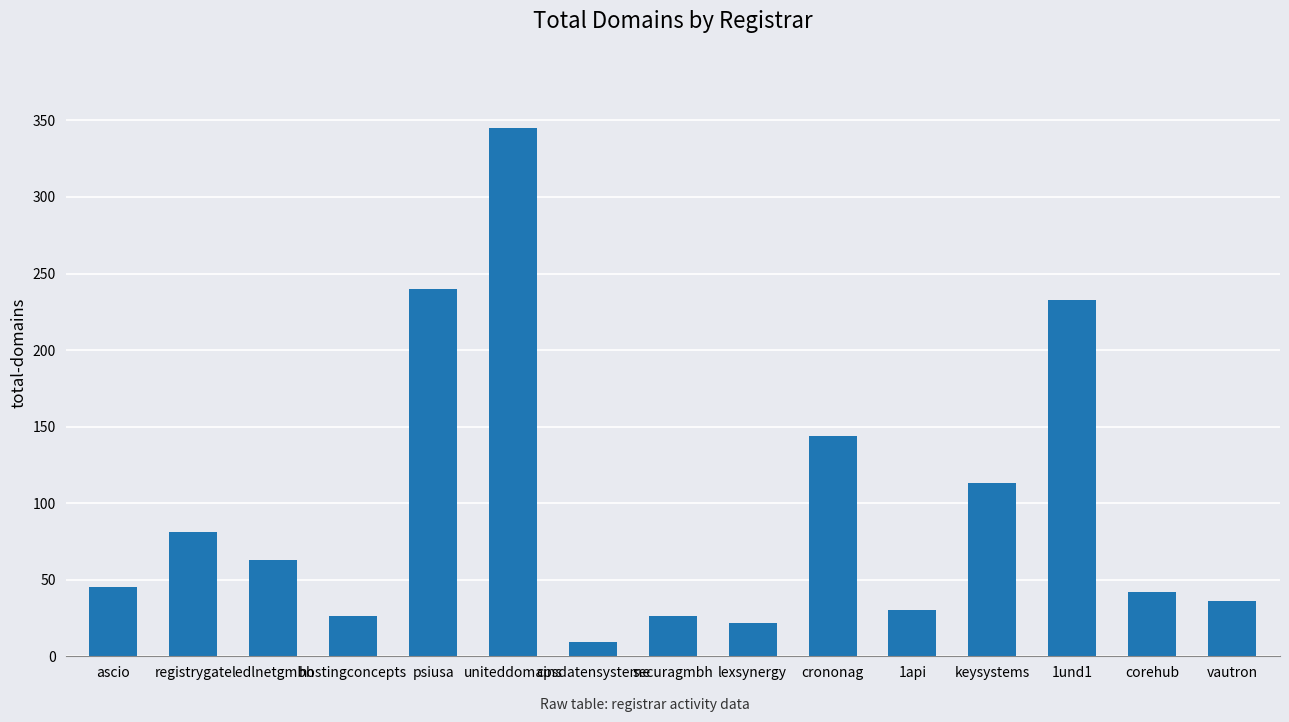

Are the bars grouped side by side (vs. stacked)?

No